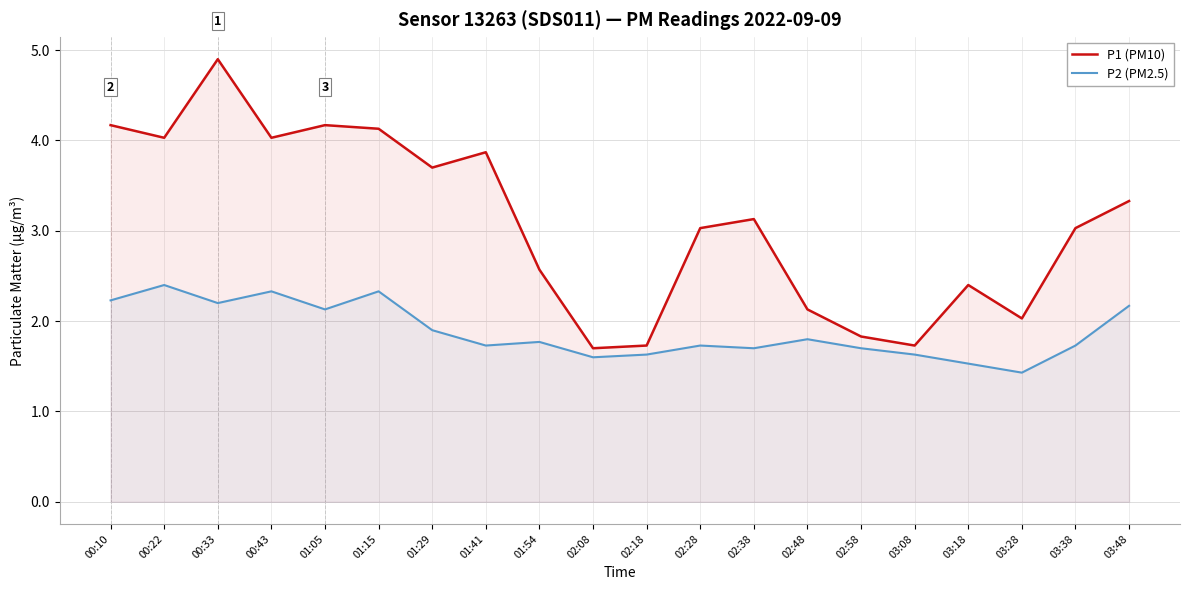

Does the chart have visible grid lines?

Yes